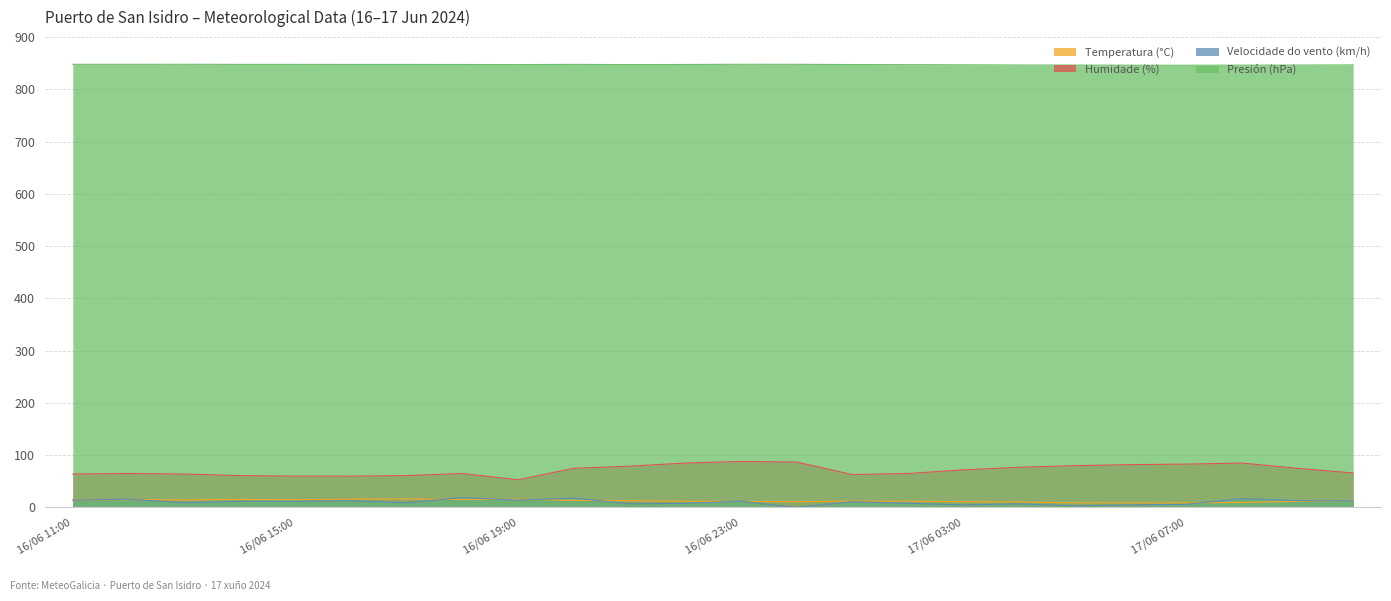

Count the Presión (hPa) values in the range 846 to 847.

8